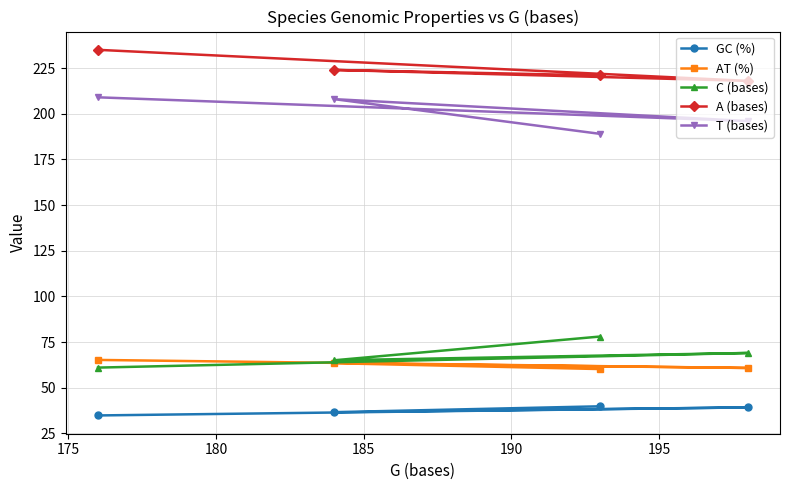

True or false: A (bases) and C (bases) intersect in this chart.

False